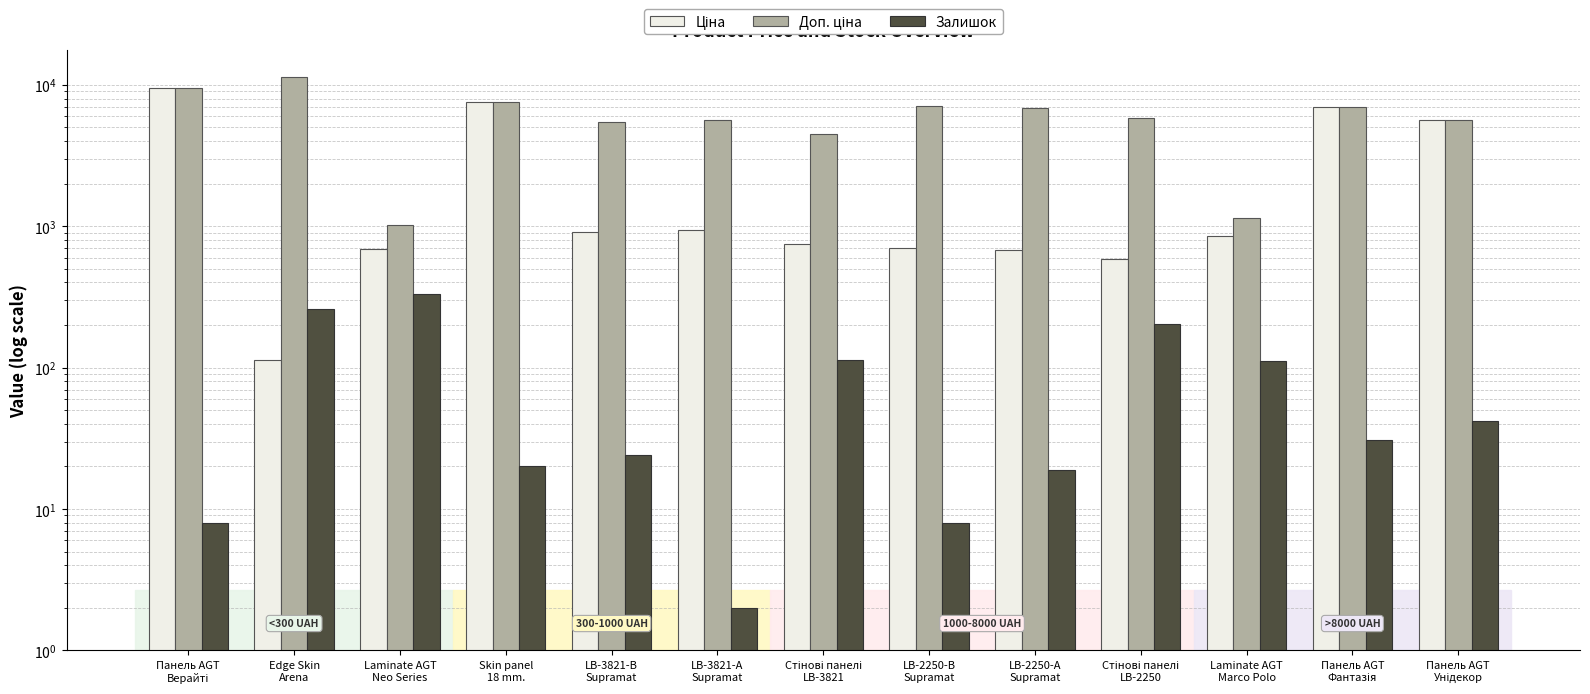

Which series has the largest total across all categories?

Доп. ціна